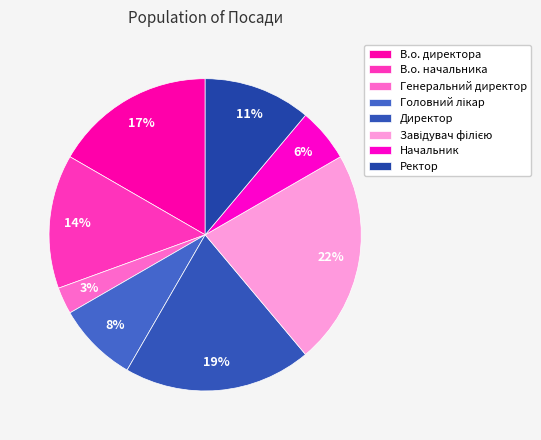

What is the smallest slice in the pie chart?

Генеральний директор